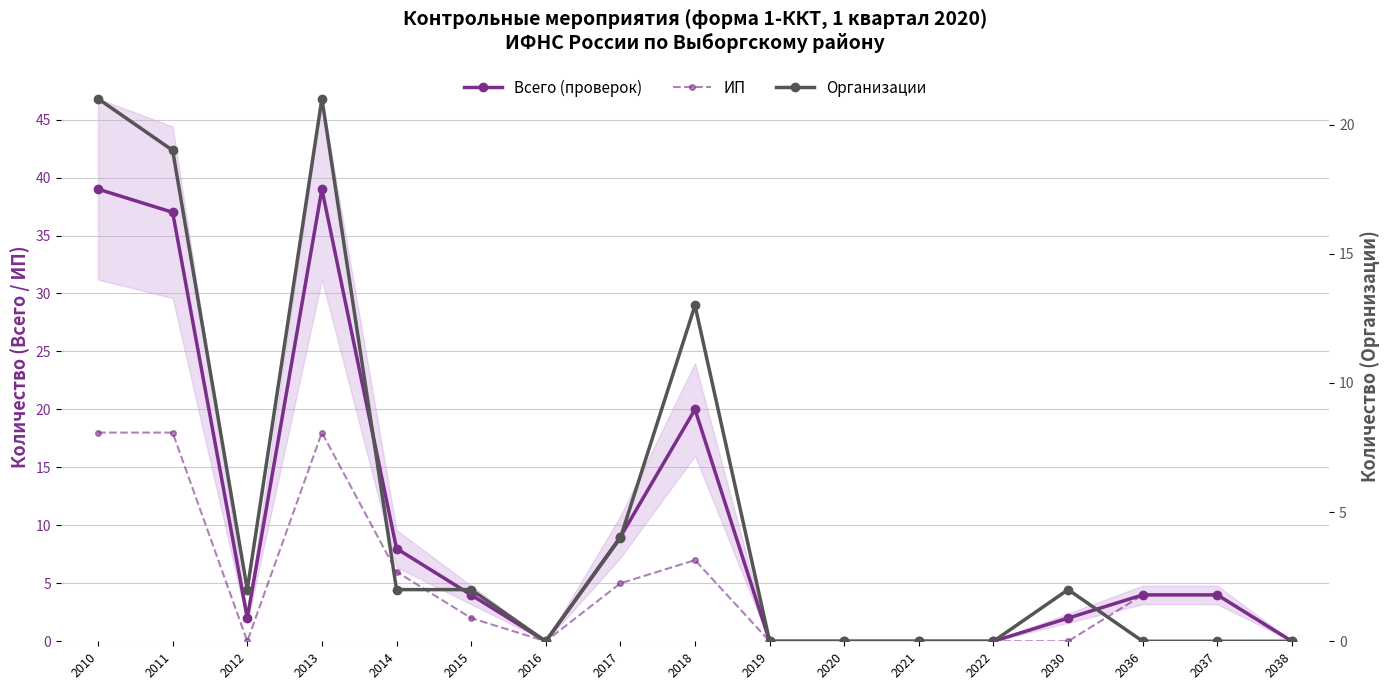

What value does the ИП series have at 2010, to the nearest 5?

20